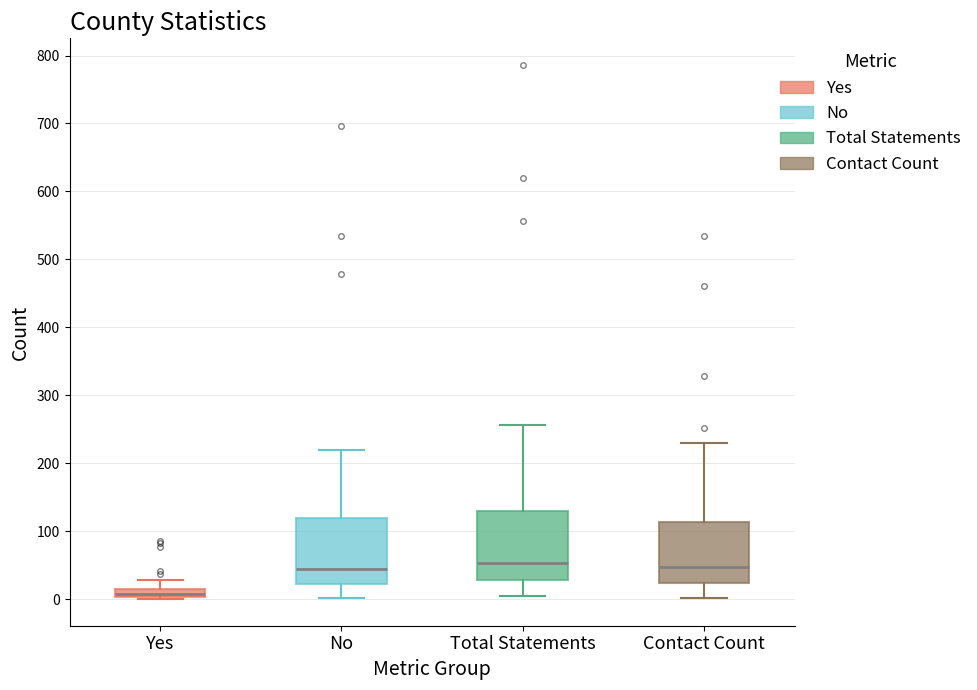

Where does the lower whisker of the box for Total Statements end on the y-axis? The values are not printed on the chart, so give them approximately, as read against the axis.

0